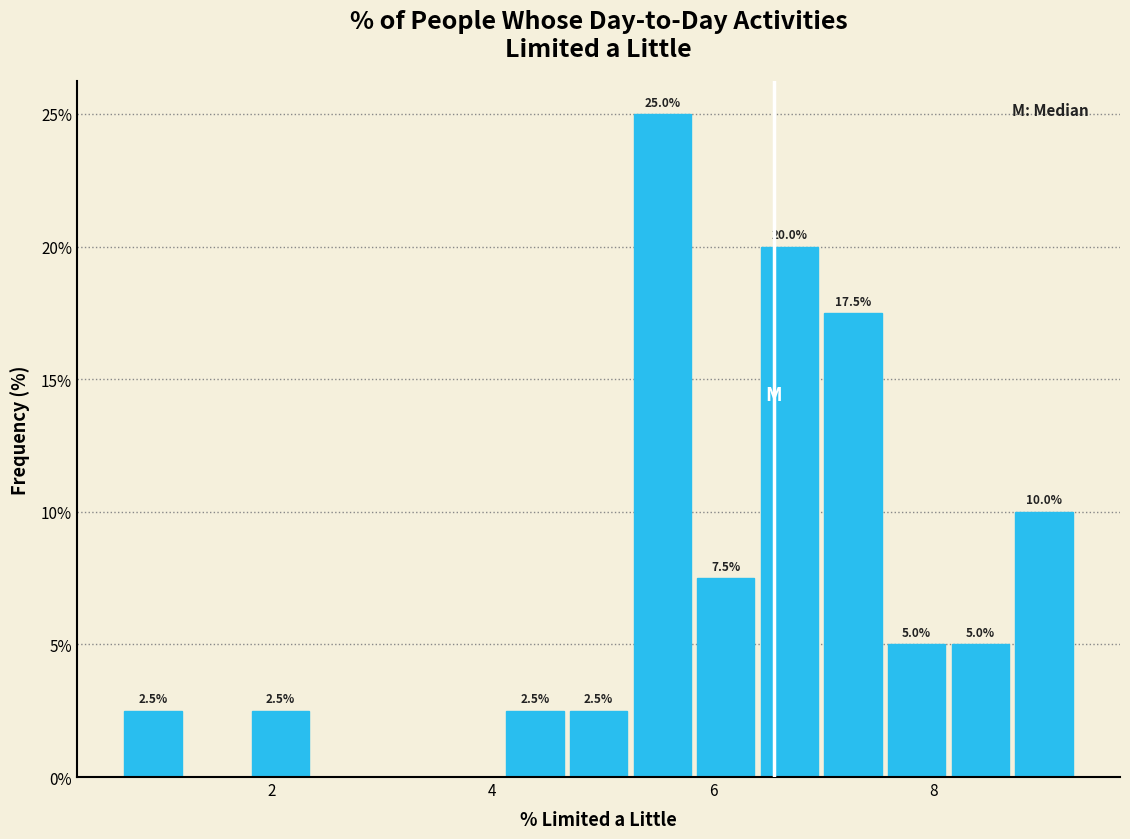

Around what value on the x-axis is the tallest bar? Give the approximate position of its centre, as read against the axis.

5.6